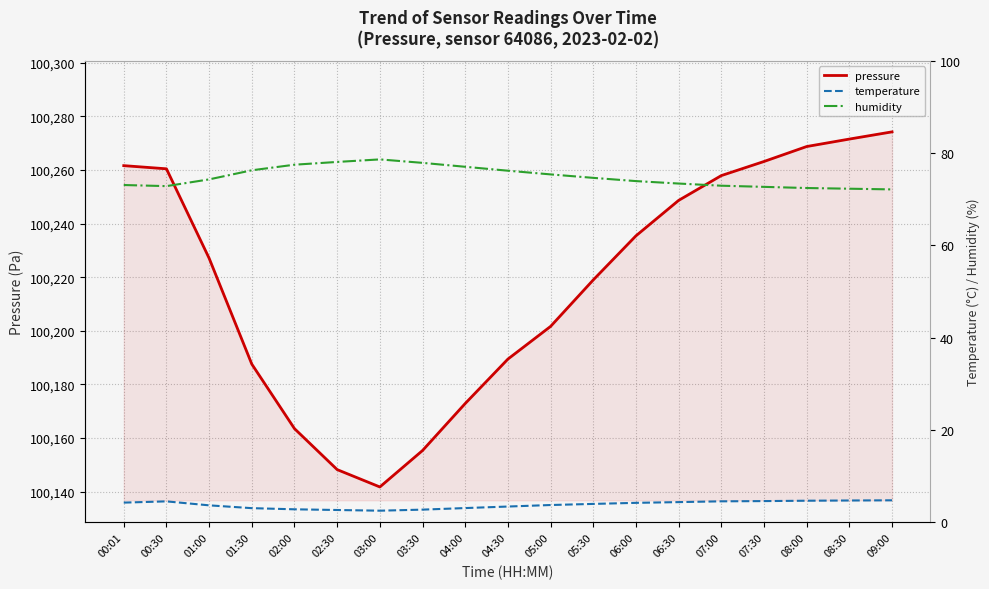

How many data points does each series have?

19